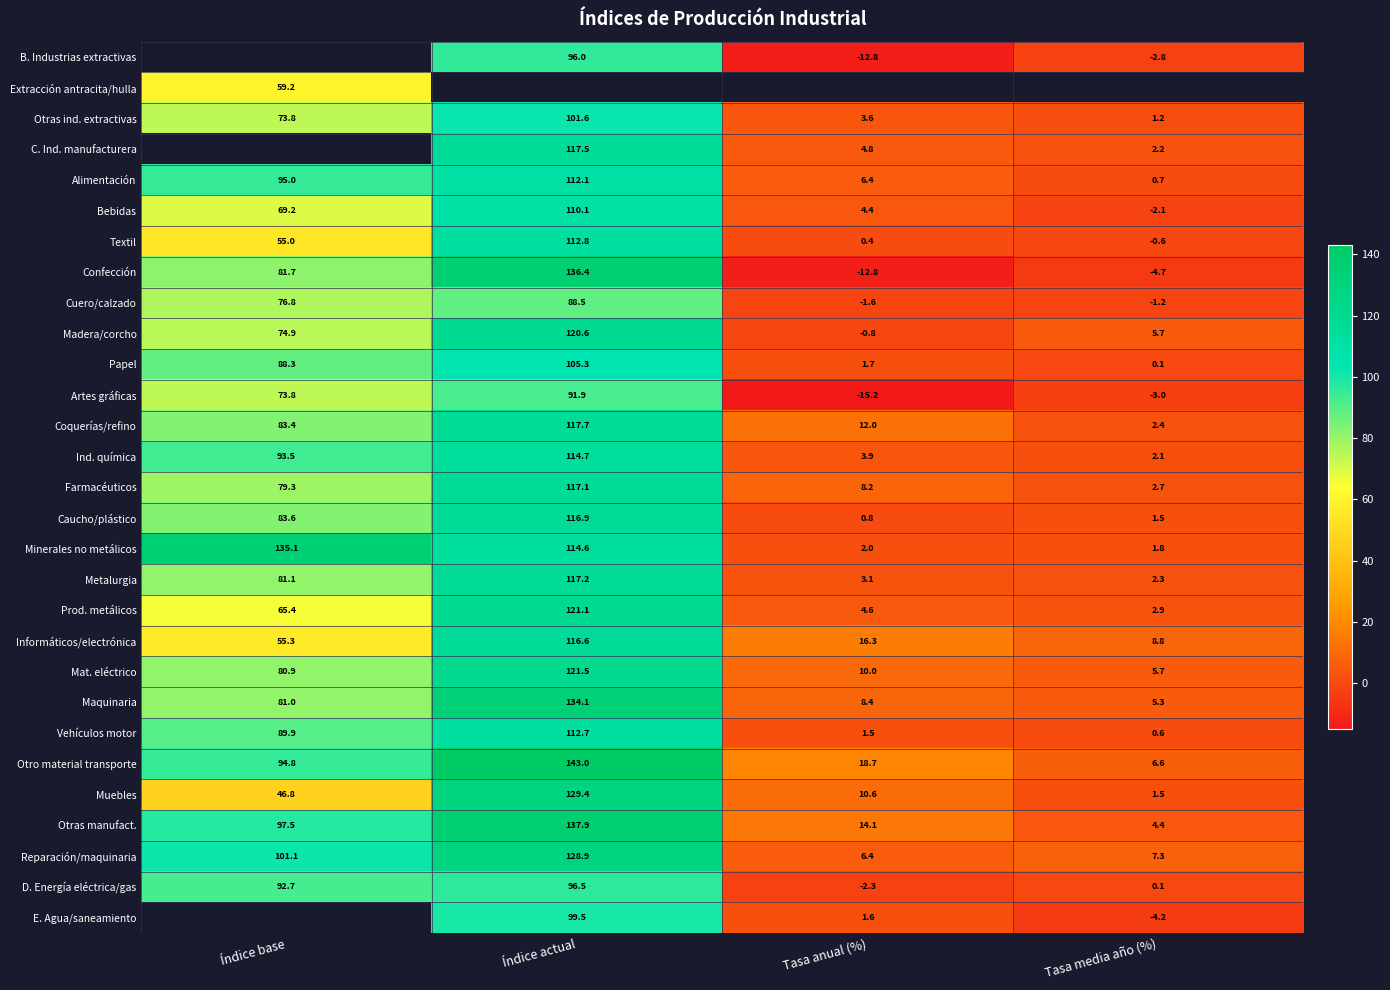

At which label is Reparación/maquinaria closest to 67?

Índice base